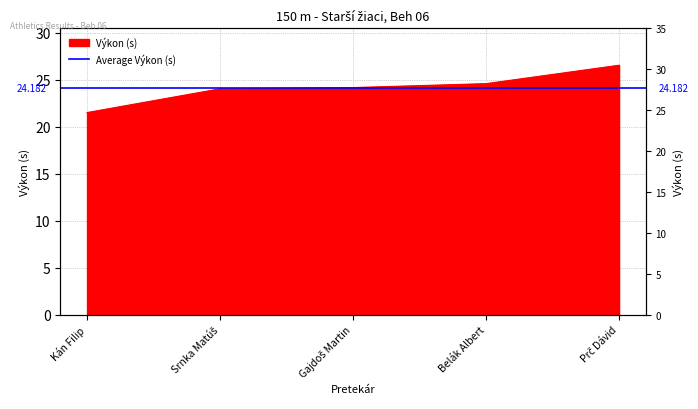

What is the label of the 5th point from the right?

Kán Filip